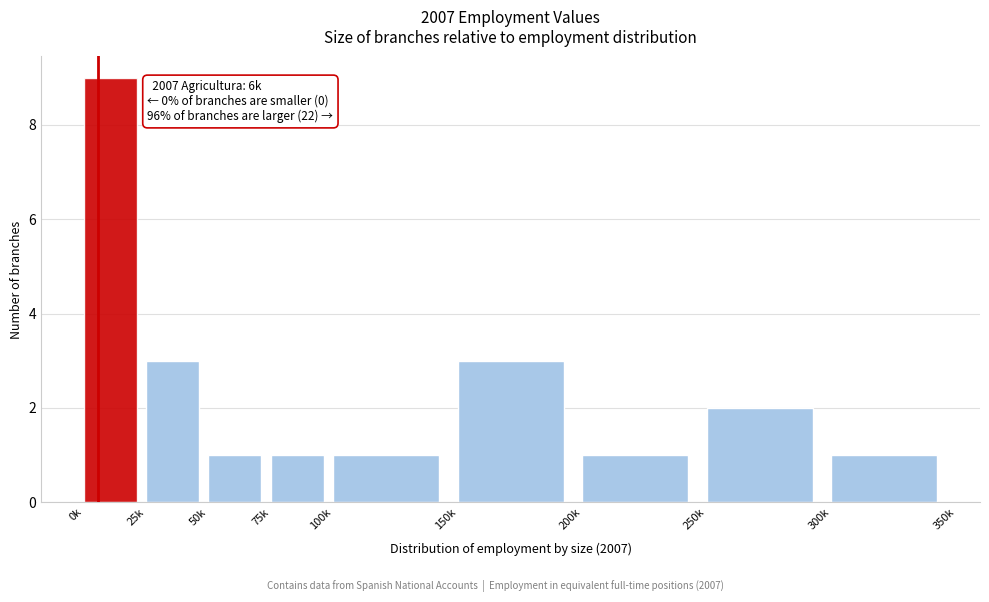

Reading left to right, list all the values displayed in this chart.

9	3	1	1	1	3	1	2	1